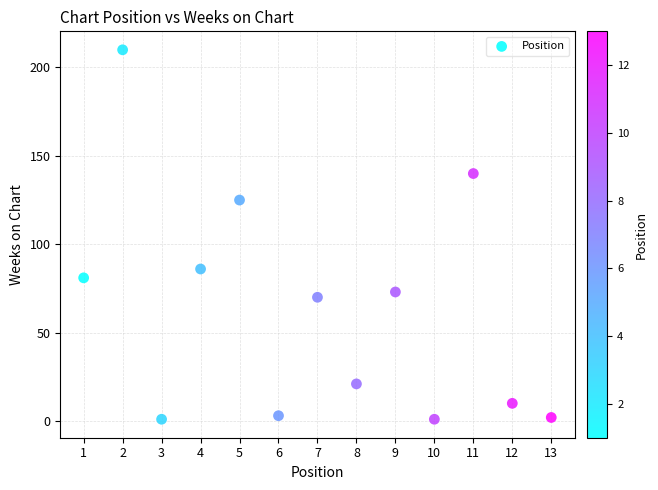

What is the range of X values (max minus min)?

12